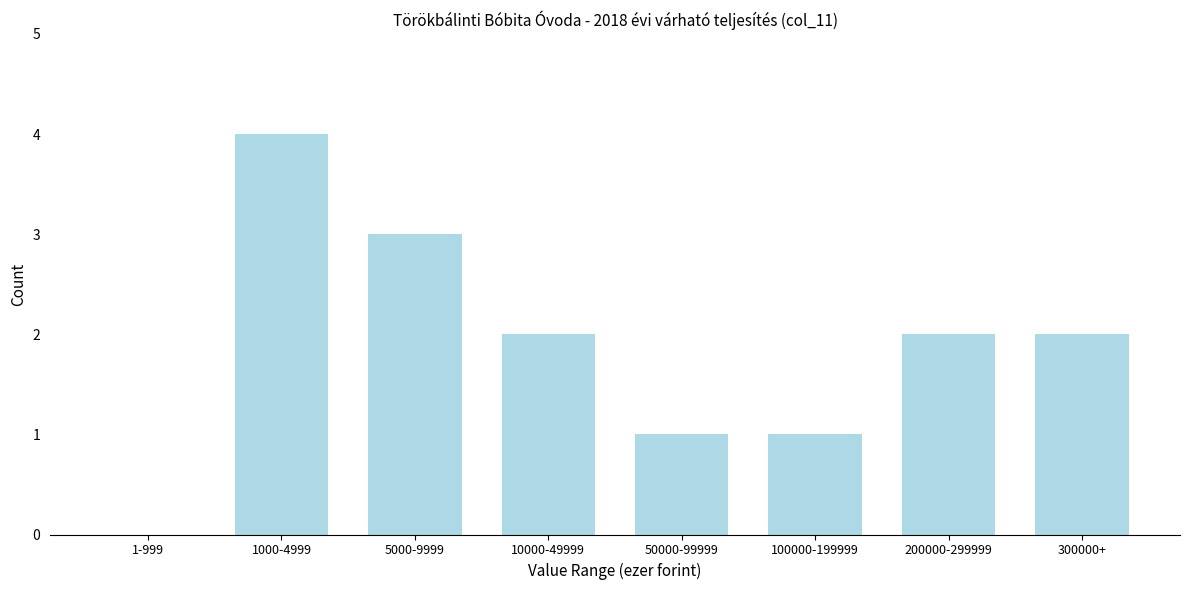

Reading left to right, transcribe all the data shown in this chart.

1-999=0	1000-4999=4	5000-9999=3	10000-49999=2	50000-99999=1	100000-199999=1	200000-299999=2	300000+=2